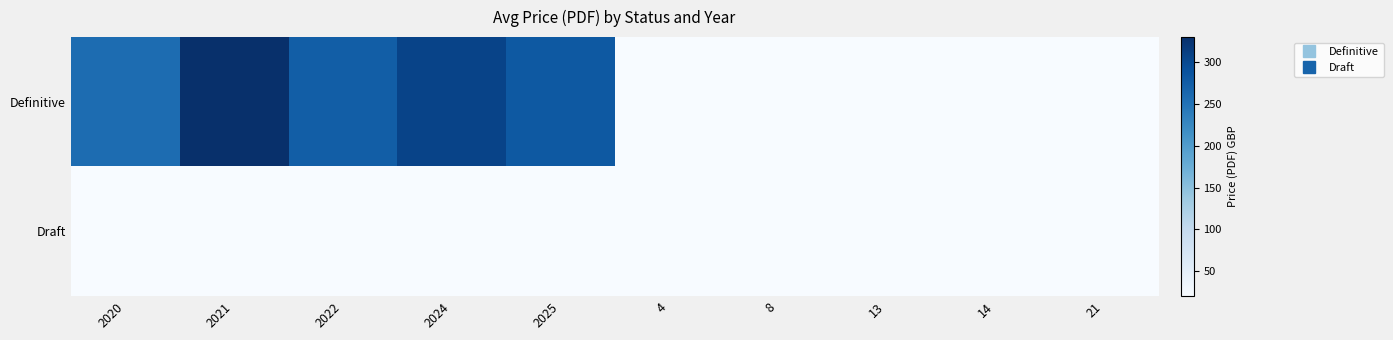

List the series in order of their overall mean, lowest first.

Draft, Definitive